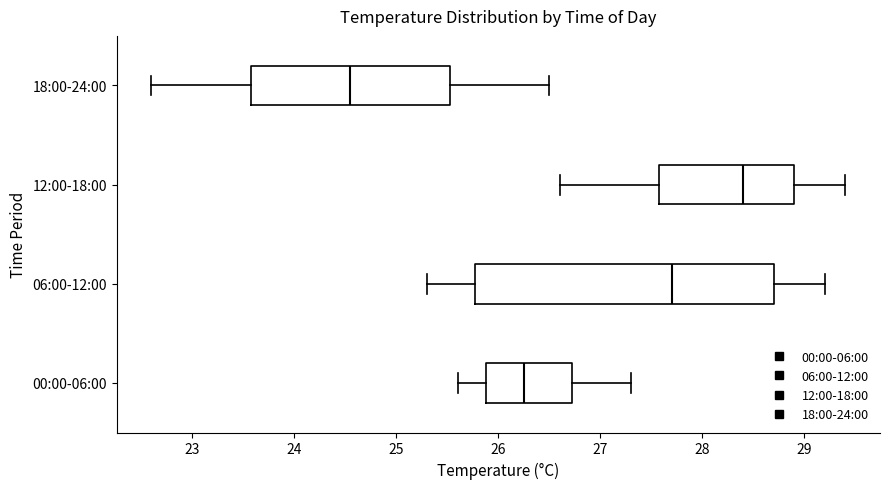

Where is the right edge of the box for 06:00-12:00 on the x-axis? The values are not printed on the chart, so give them approximately, as read against the axis.

28.7